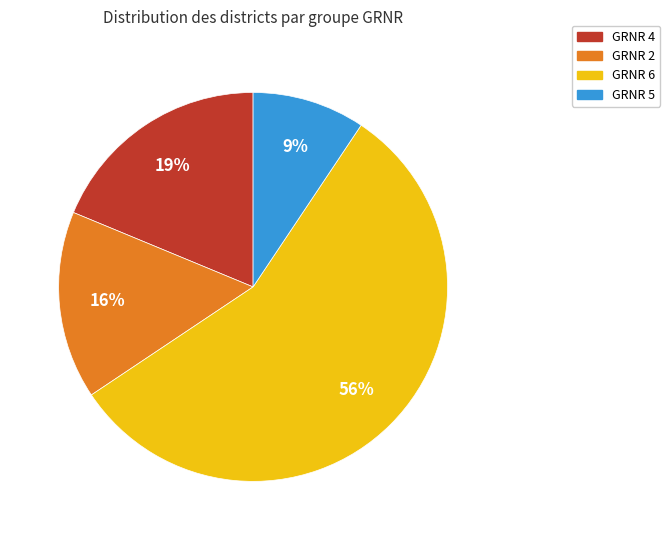

Is there any slice that represents more than half of the pie?

Yes